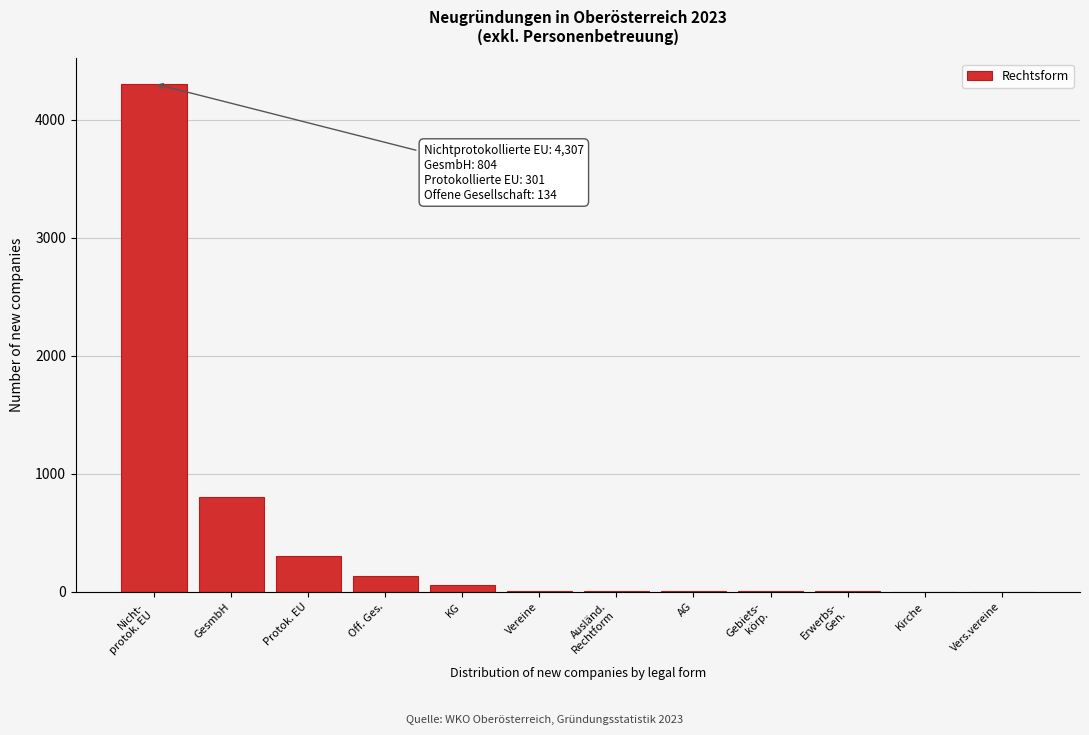

What is the maximum value shown in the chart?

4307